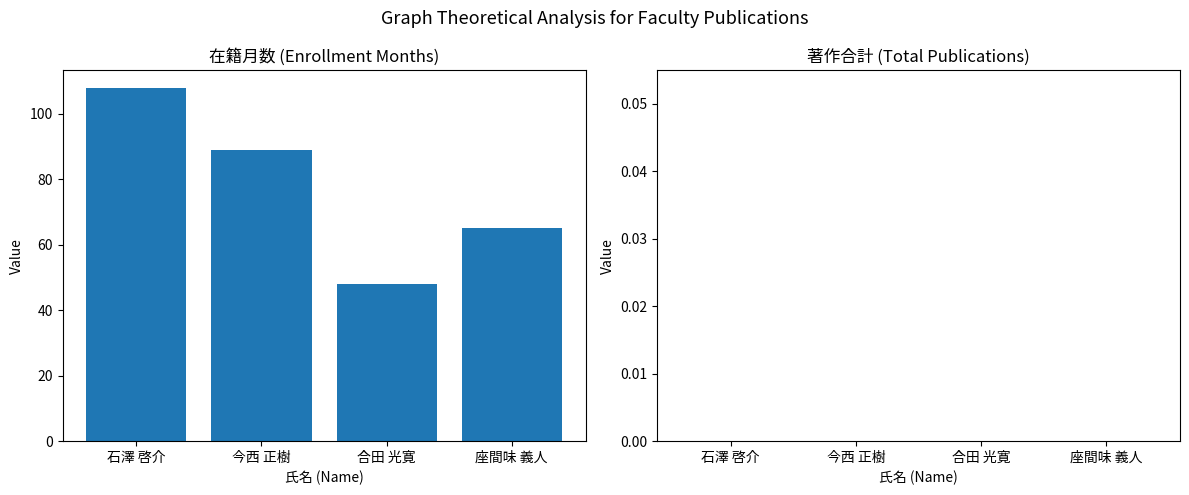

What is the ratio of the value at 合田 光寛 to the value at 今西 正樹?

0.5